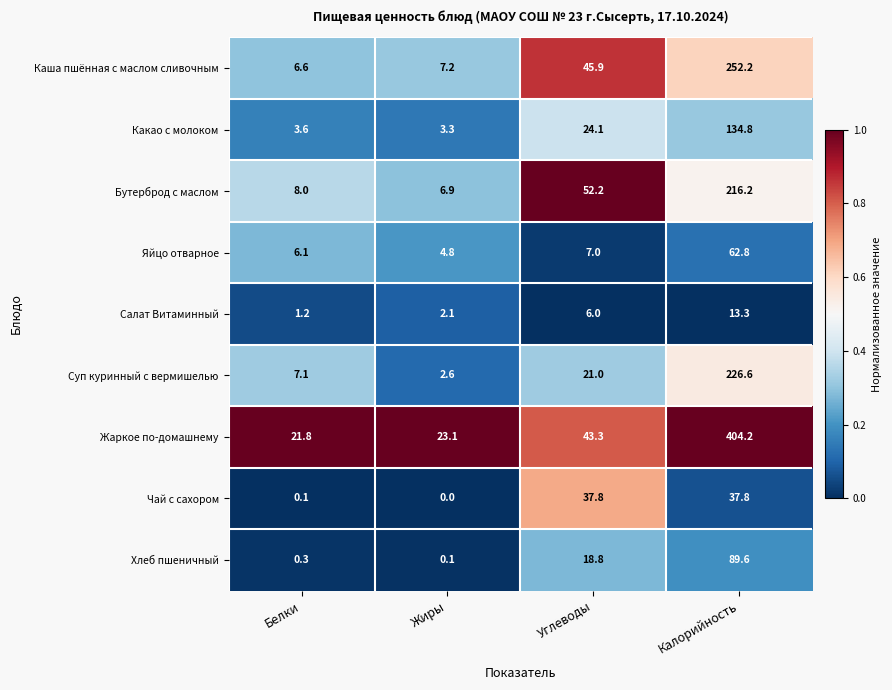

What is the sum of the Чай с сахором values at Белки and Калорийность?

37.9